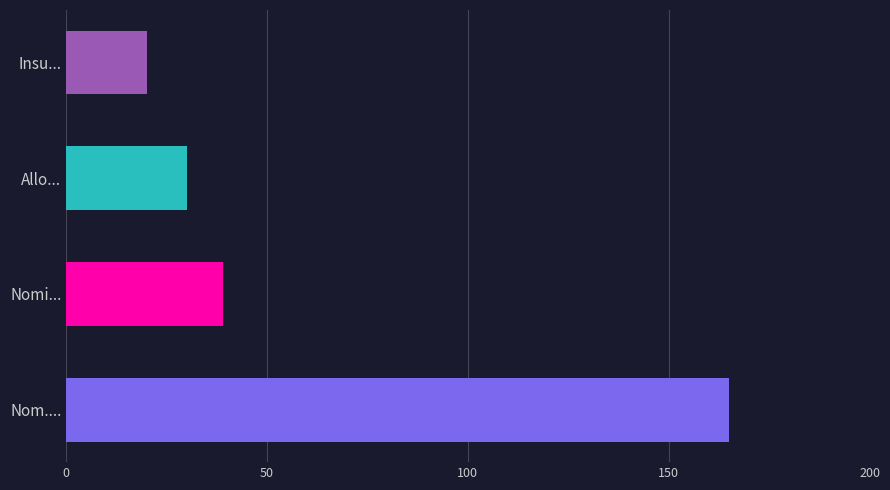

What is the sum of all values?

254